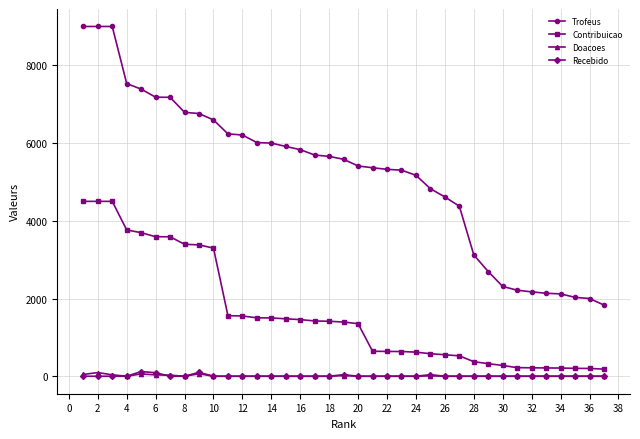

Is this an area chart (filled region under the line)?

No